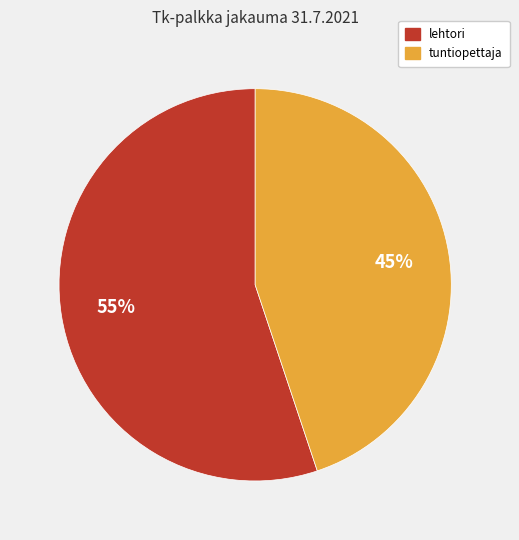

To the nearest percent, what is the average slice percentage?

50%